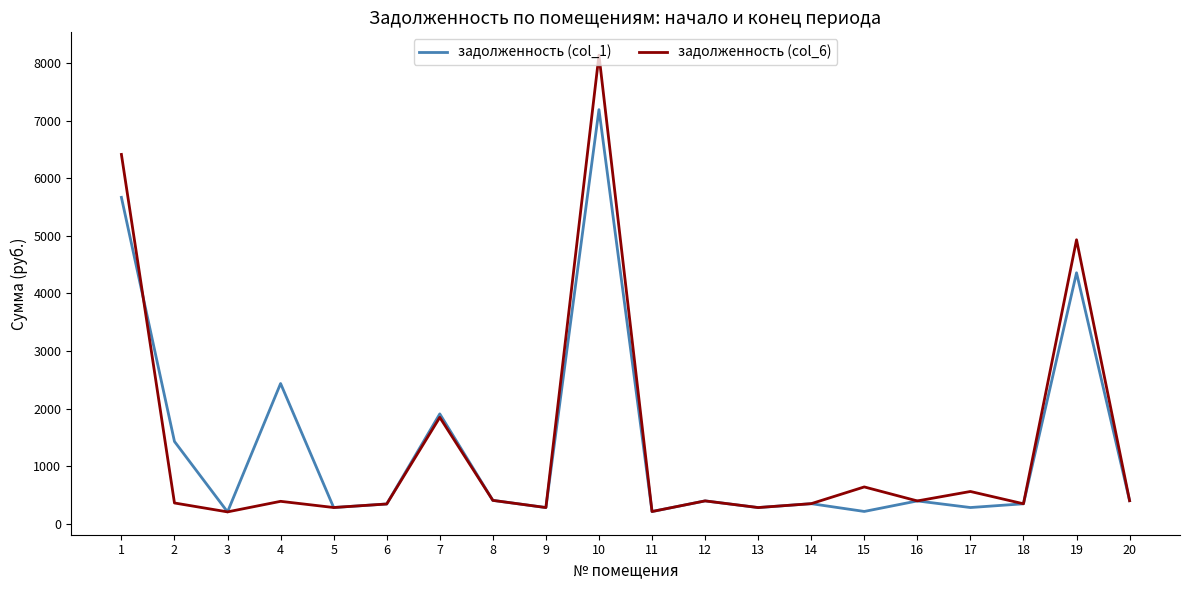

What is the total value across all series at 15?

849.7